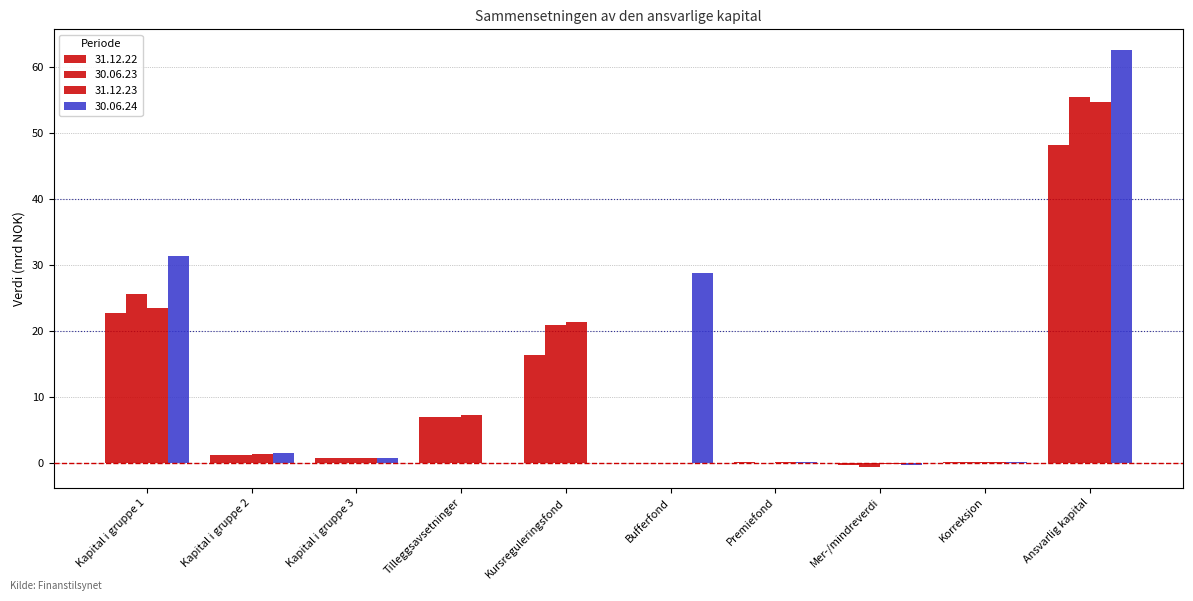

What is the label of the 8th bar from the right?

Kapital i gruppe 3